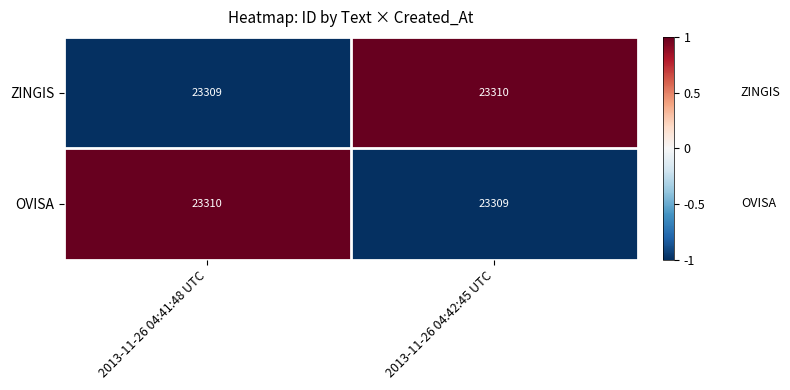

At 2013-11-26 04:42:45 UTC, list the series in order from smallest to largest.

OVISA, ZINGIS